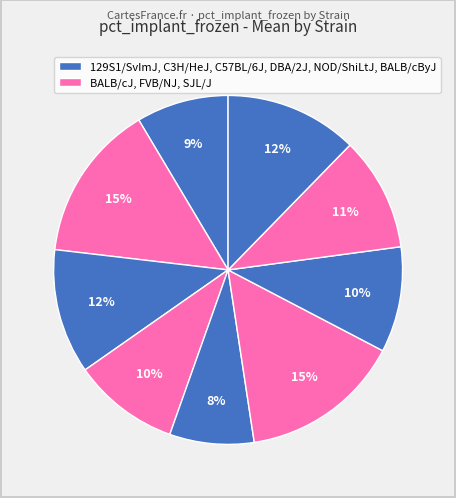

Is there a majority slice in this chart?

No